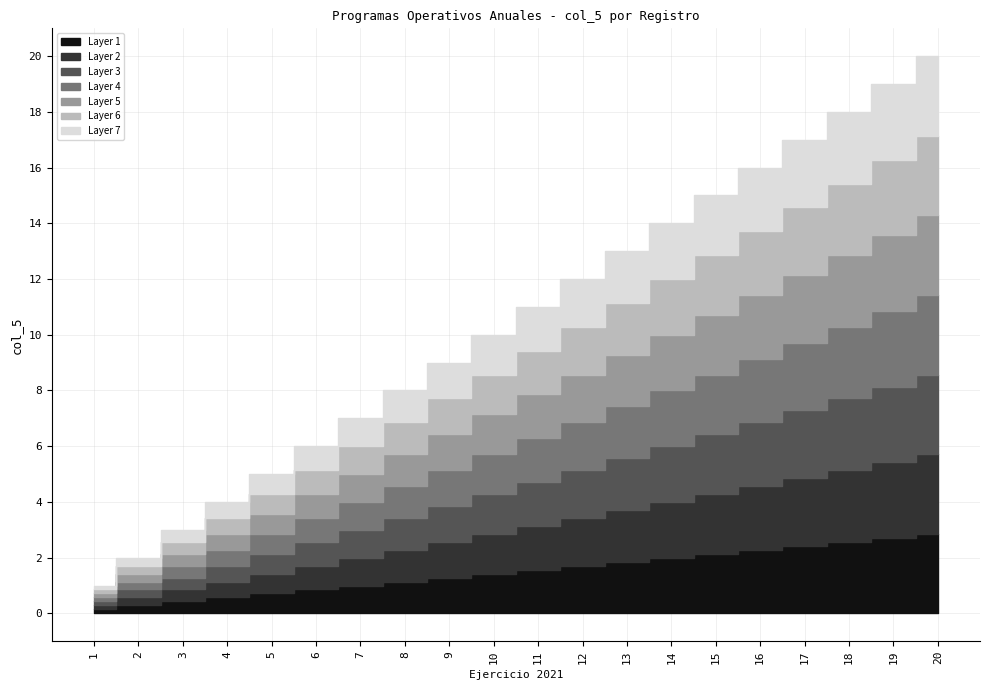

Does the chart display data point markers on the line(s)?

No